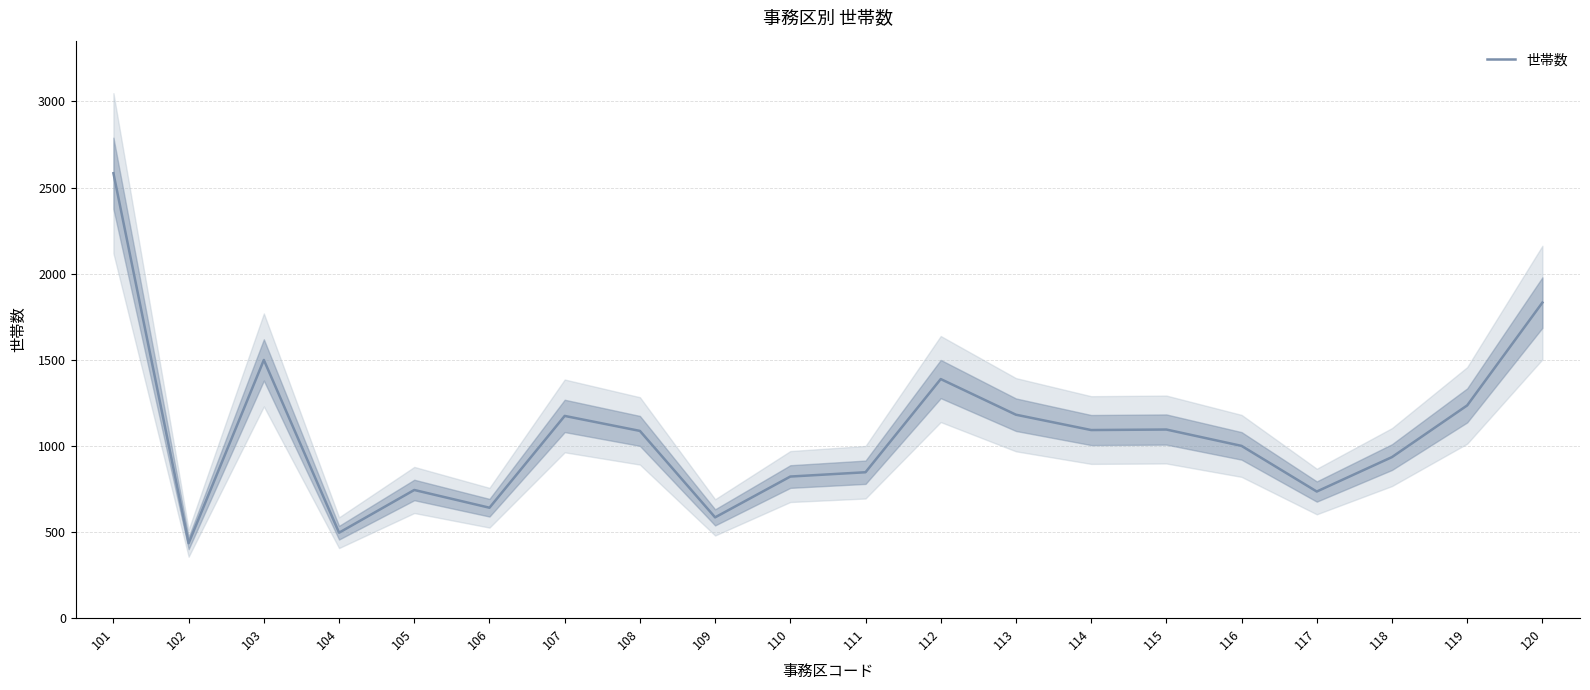

Count the number of values greater than 1087.

9